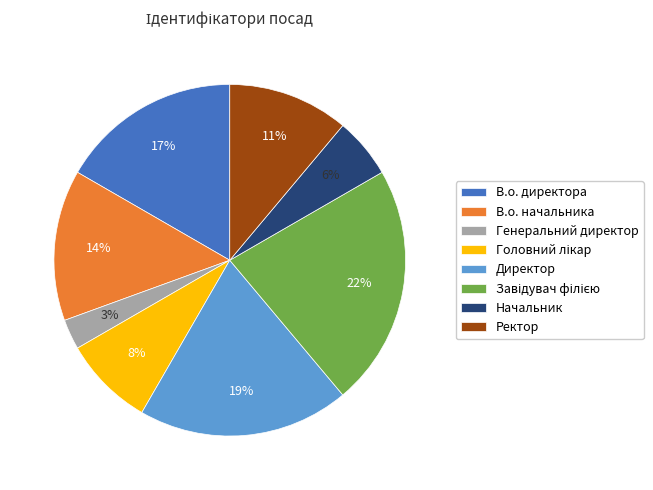

To the nearest percent, what is the difference between the largest and smallest slice percentages?

19%